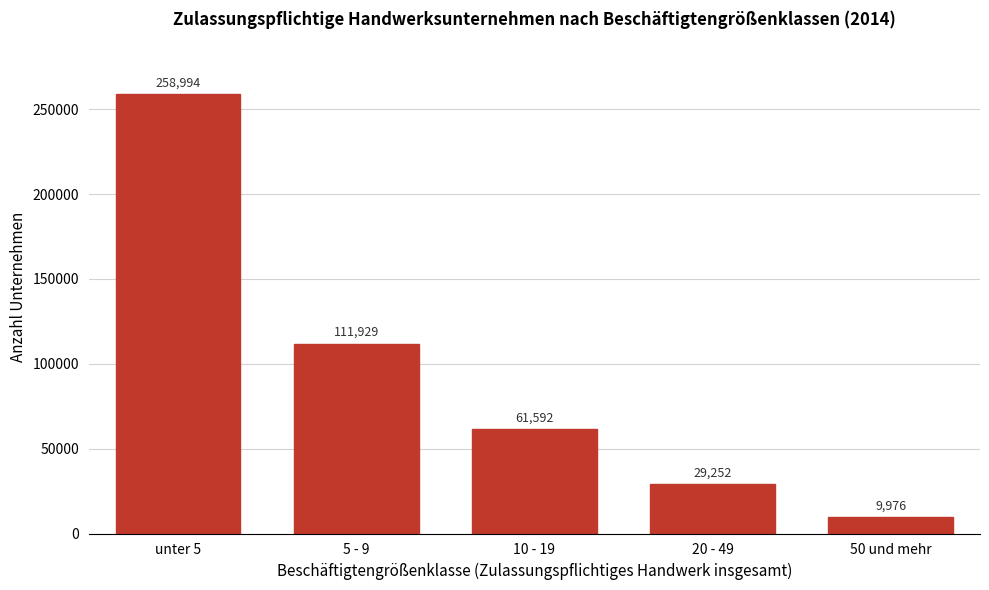

Reading left to right, what are all the values shown in this chart?

258994	111929	61592	29252	9976